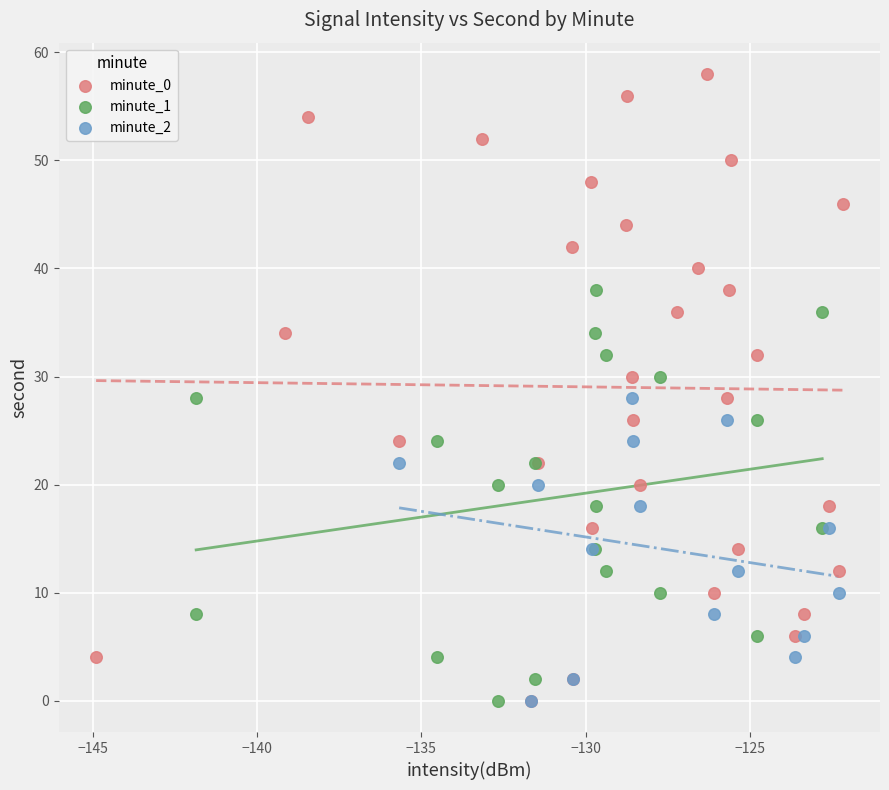

Which series reaches the maximum Y coordinate?

minute_0